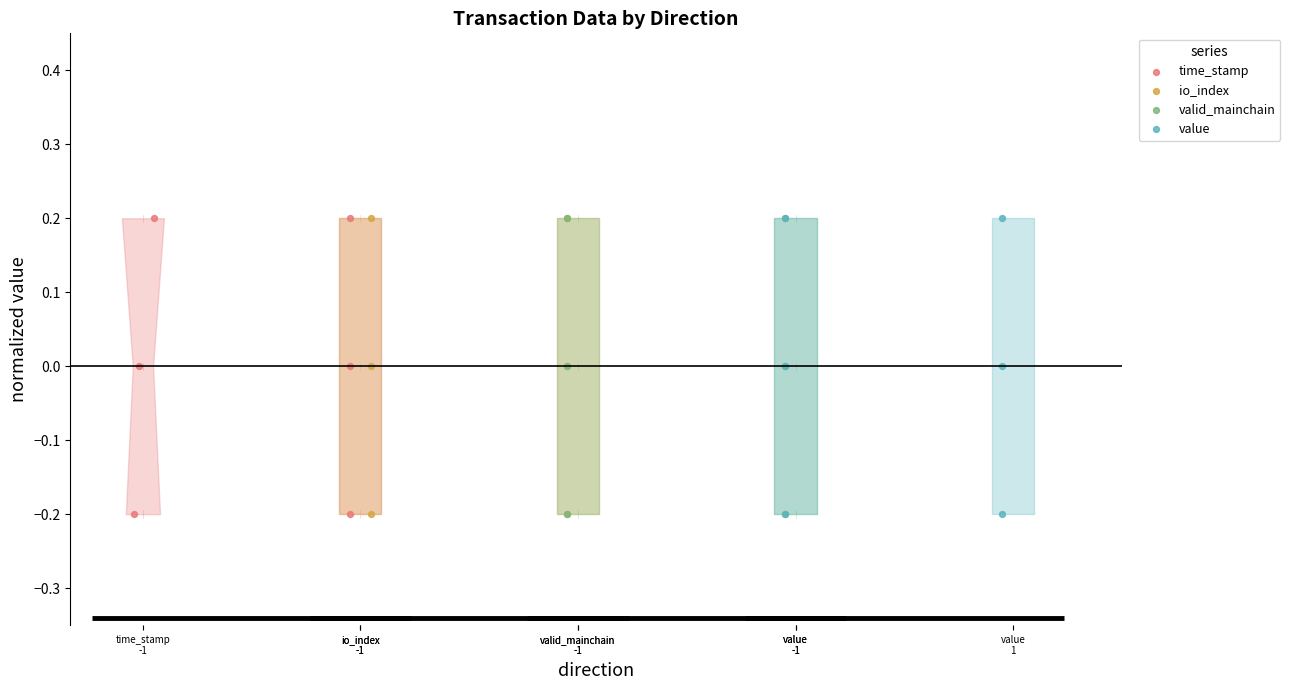

What are all the series names shown in the legend?

time_stamp, io_index, valid_mainchain, value